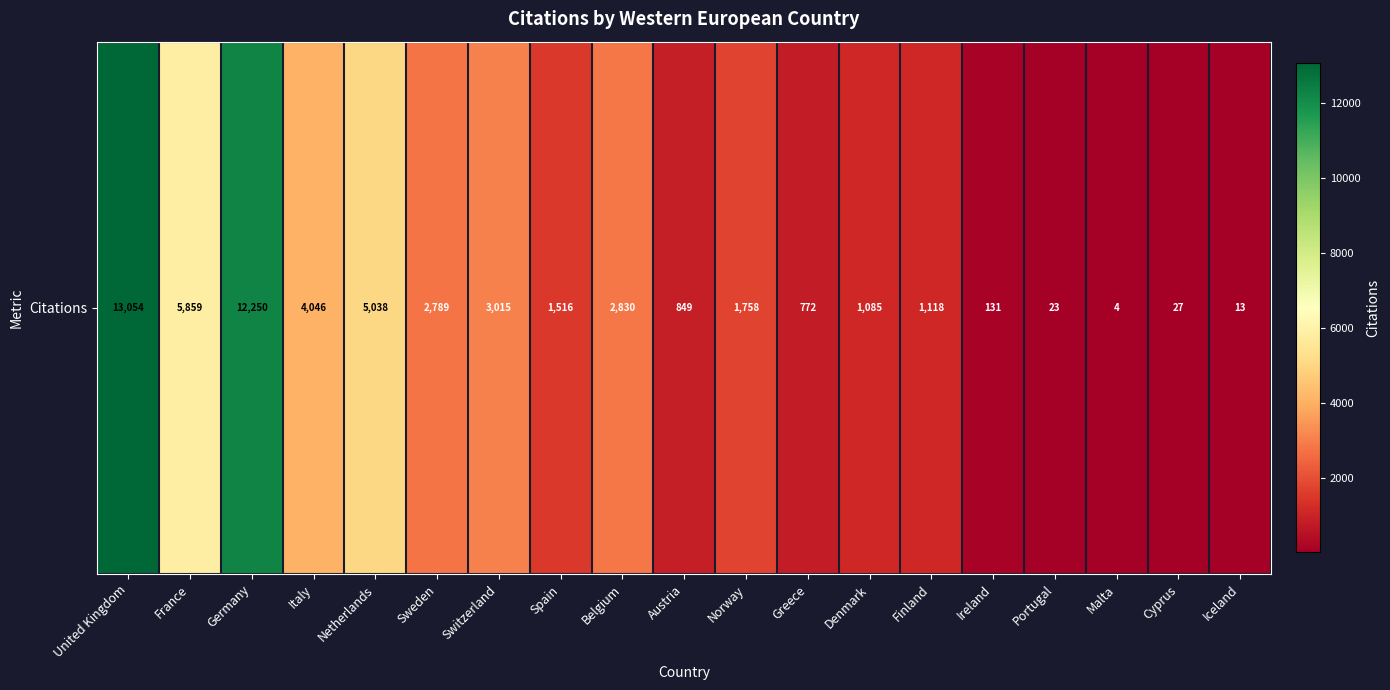

How many data points does each series have?

19